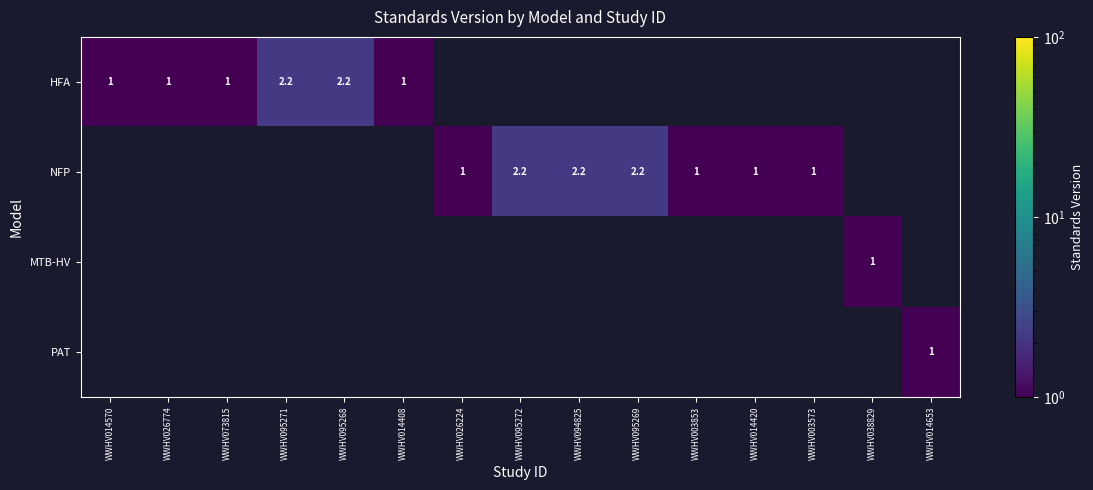

True or false: HFA has a value of 2.2 at WWHV095268.

True